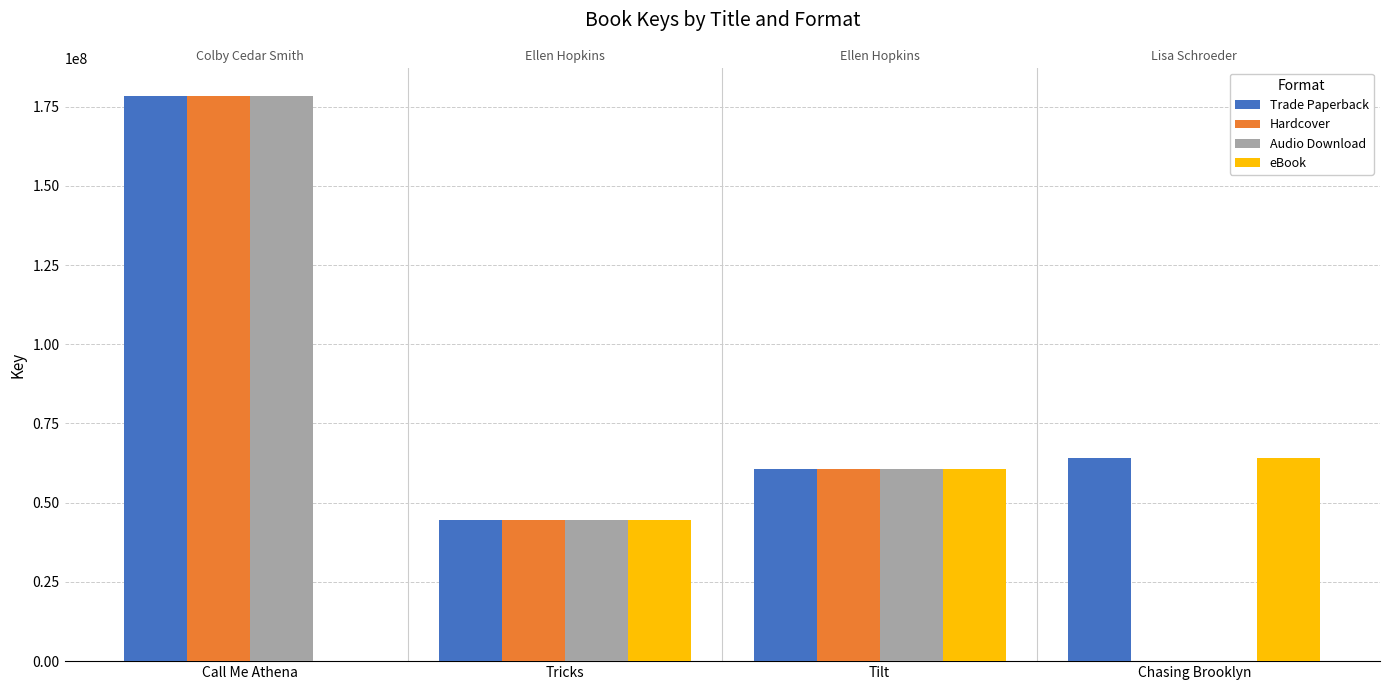

What position from the right is Chasing Brooklyn?

1